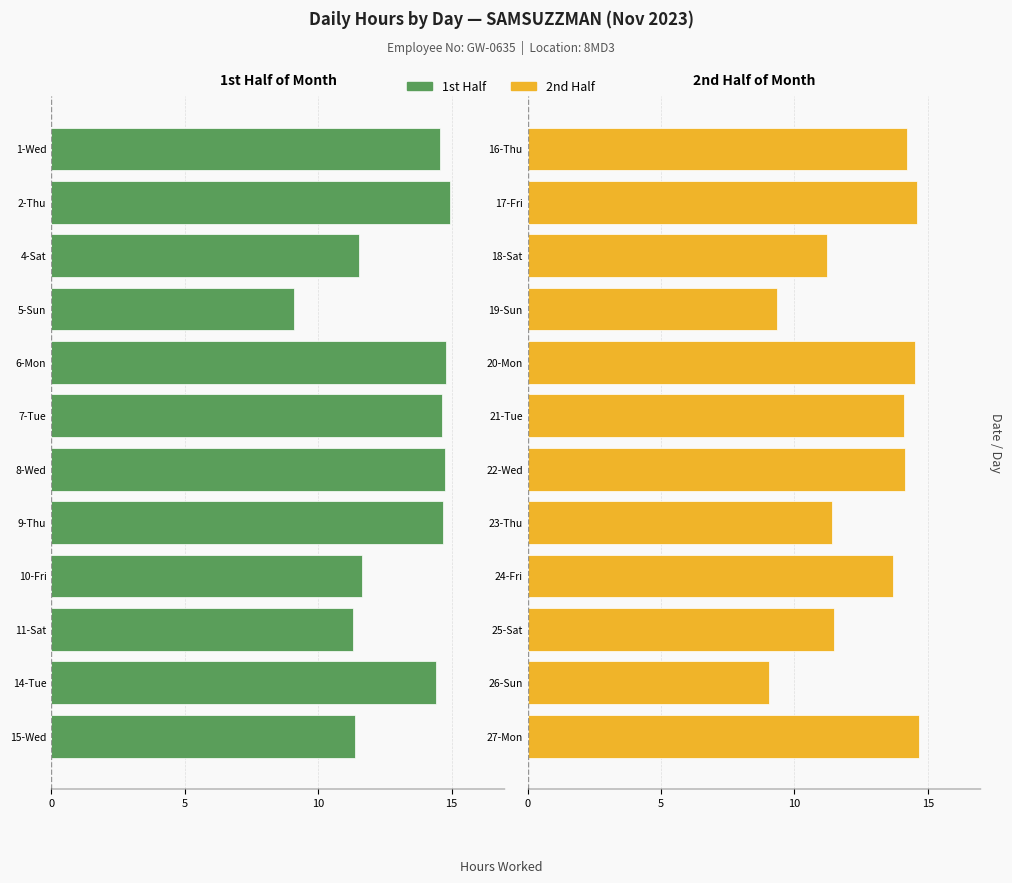

What is the difference between the maximum and minimum values in the Hours Worked (2nd half) series?

5.6